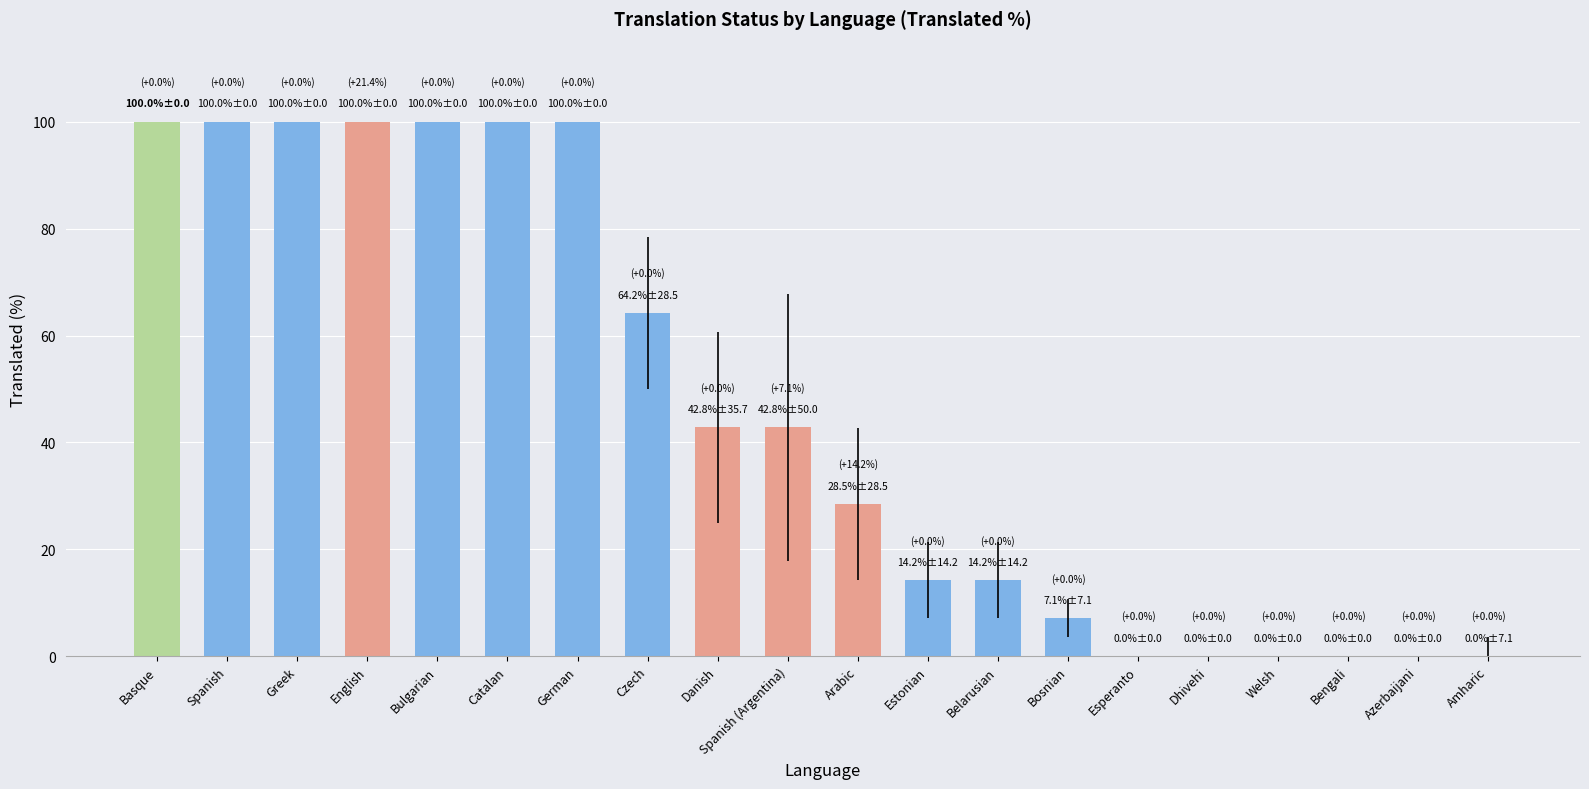

The chart shows a value of 26.8 at Bulgarian. True or false?

False